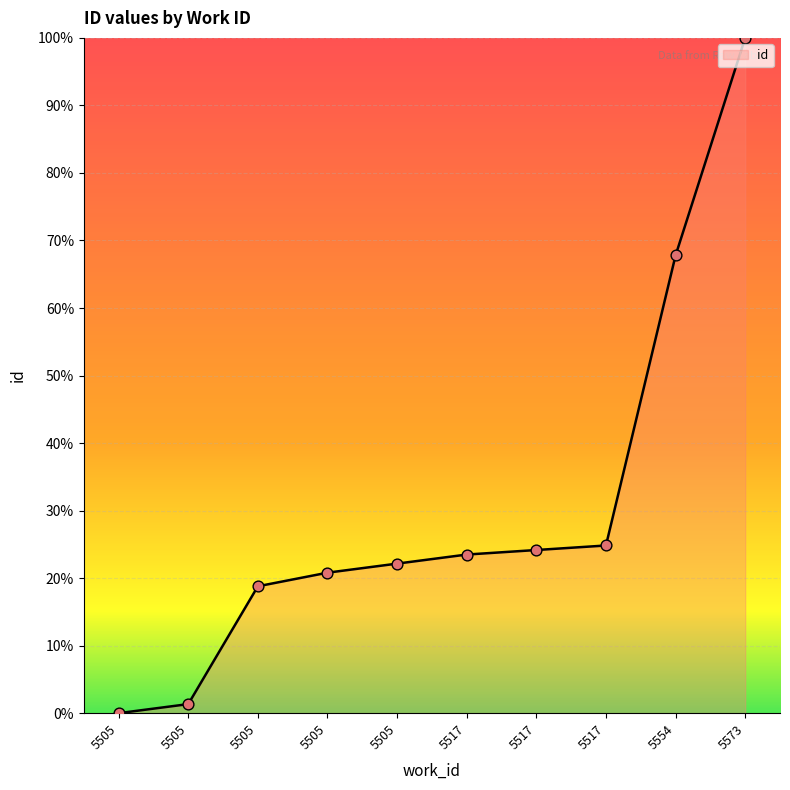

What is the change in value from 5517 to 5554?

+44.3